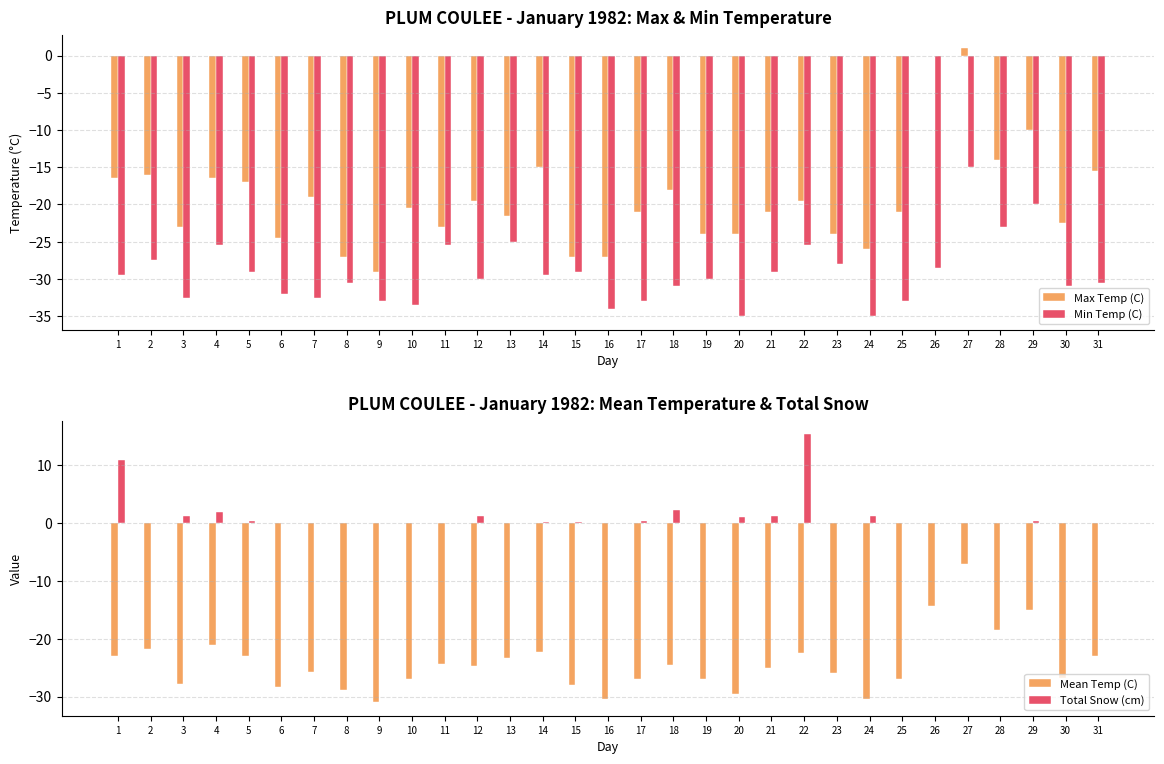

True or false: Max Temp (C) has a value of -21.0 at 17.

True